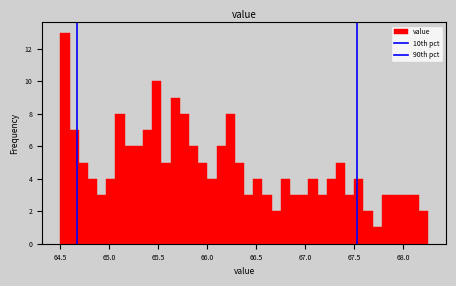

Read against the x-axis, roughly where is the centre of the tallest bar?

64.55